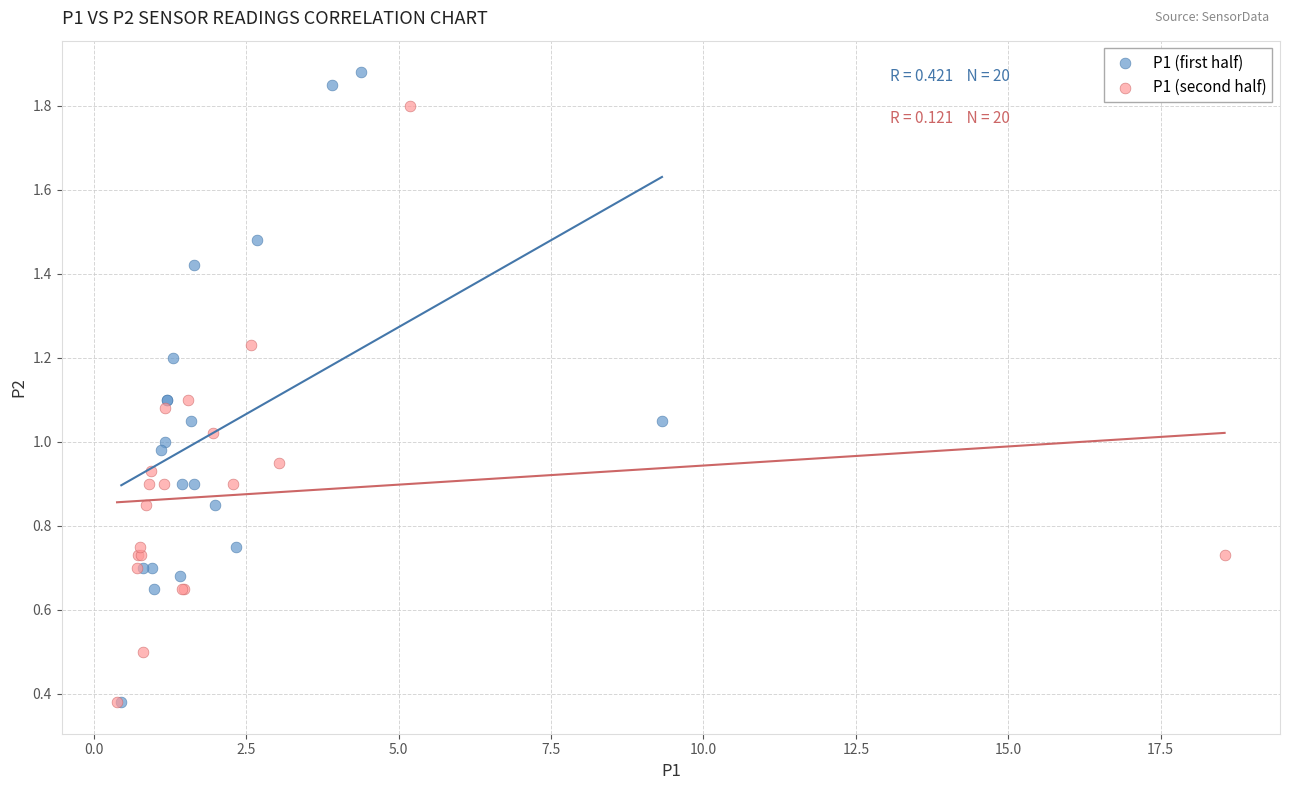

What are all the series names shown in the legend?

P1 (first half), P1 (second half)